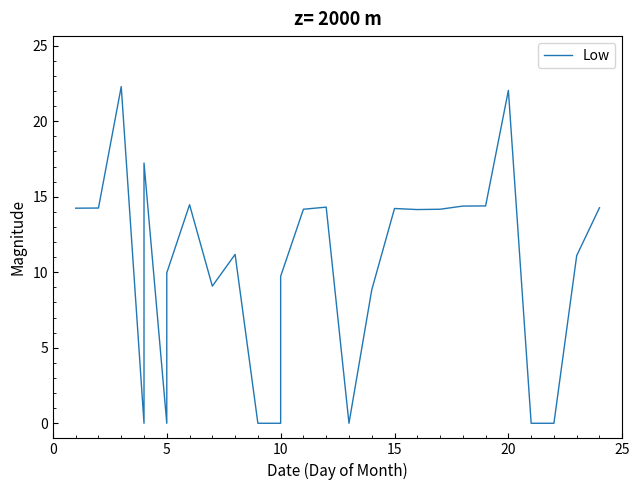

What is the average value?

10.3